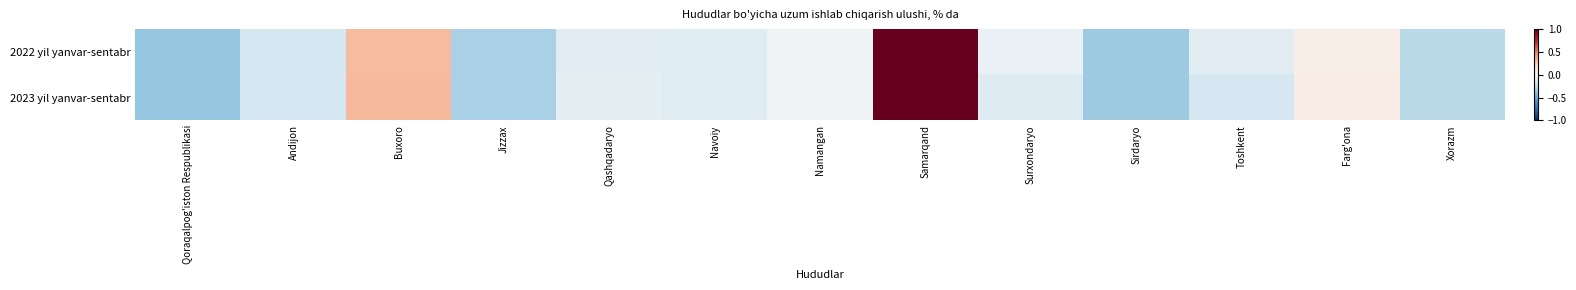

Reading left to right, what are all the values shown in this chart?

2022 yil yanvar-sentabr: Qoraqalpog'iston Respublikasi=-0.4	Andijon=-0.2	Buxoro=0.3	Jizzax=-0.3	Qashqadaryo=-0.1	Navoiy=-0.1	Namangan=-0.0	Samarqand=1.0	Surxondaryo=-0.1	Sirdaryo=-0.4	Toshkent=-0.1	Farg'ona=0.1	Xorazm=-0.3
2023 yil yanvar-sentabr: Qoraqalpog'iston Respublikasi=-0.4	Andijon=-0.2	Buxoro=0.3	Jizzax=-0.3	Qashqadaryo=-0.1	Navoiy=-0.1	Namangan=-0.0	Samarqand=1.0	Surxondaryo=-0.1	Sirdaryo=-0.4	Toshkent=-0.2	Farg'ona=0.1	Xorazm=-0.3